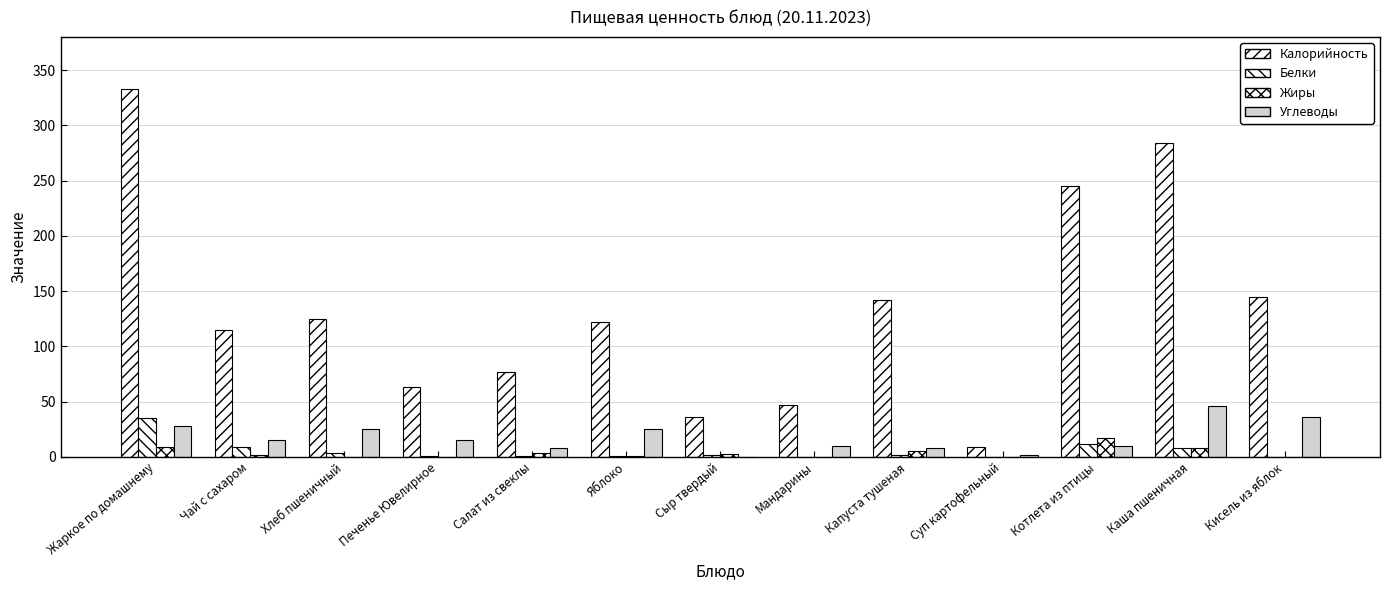

Reading left to right, list all the values displayed in this chart.

Калорийность: Жаркое по домашнему=333	Чай с сахаром=115	Хлеб пшеничный=125	Печенье Ювелирное=63	Салат из свеклы=77	Яблоко=122	Сыр твердый=36	Мандарины=47	Капуста тушеная=142	Суп картофельный=9	Котлета из птицы=245	Каша пшеничная=284	Кисель из яблок=145
Белки: Жаркое по домашнему=35	Чай с сахаром=9	Хлеб пшеничный=4	Печенье Ювелирное=1	Салат из свеклы=1	Яблоко=1	Сыр твердый=2	Мандарины=0	Капуста тушеная=2	Суп картофельный=0	Котлета из птицы=12	Каша пшеничная=8	Кисель из яблок=0
Жиры: Жаркое по домашнему=9	Чай с сахаром=2	Хлеб пшеничный=0	Печенье Ювелирное=0	Салат из свеклы=4	Яблоко=1	Сыр твердый=3	Мандарины=0	Капуста тушеная=5	Суп картофельный=0	Котлета из птицы=17	Каша пшеничная=8	Кисель из яблок=0
Углеводы: Жаркое по домашнему=28	Чай с сахаром=15	Хлеб пшеничный=25	Печенье Ювелирное=15	Салат из свеклы=8	Яблоко=25	Сыр твердый=0	Мандарины=10	Капуста тушеная=8	Суп картофельный=2	Котлета из птицы=10	Каша пшеничная=46	Кисель из яблок=36